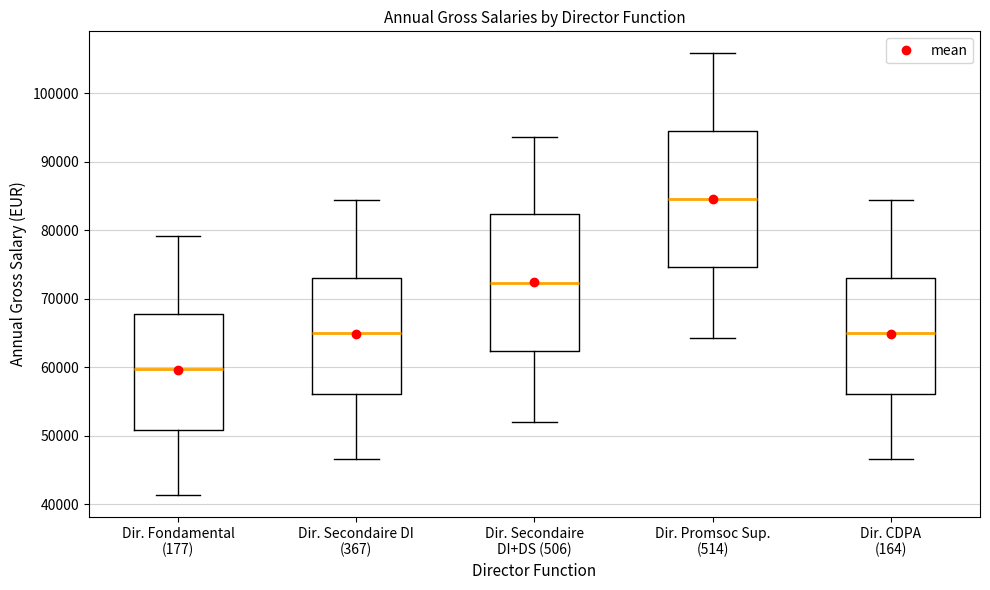

Reading left to right, read every box against the y-axis: the position of its median line, the range the box covers, and the ends of its whiskers. The values are not printed on the chart, so give them approximately, as read against the axis.

Dir. Fondamental (177): median 60000, box 51000 to 68000, whiskers 41000 to 79000
Dir. Secondaire DI (367): median 65000, box 56000 to 73000, whiskers 47000 to 84000
Dir. Secondaire DI+DS (506): median 72000, box 62000 to 82000, whiskers 52000 to 94000
Dir. Promsoc Sup. (514): median 85000, box 75000 to 94000, whiskers 64000 to 106000
Dir. CDPA (164): median 65000, box 56000 to 73000, whiskers 47000 to 84000